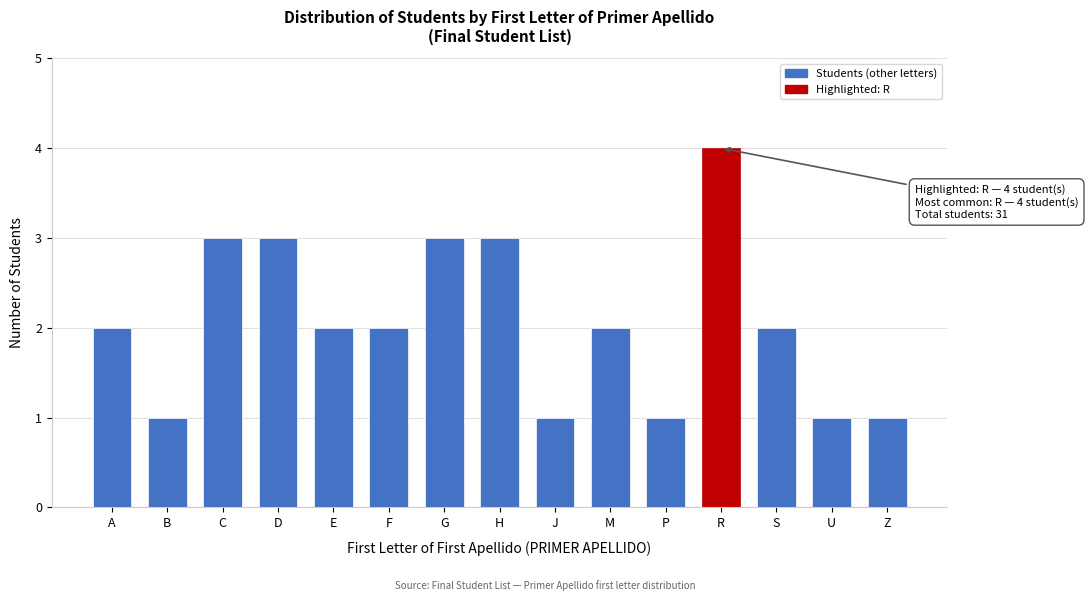

Reading left to right, list all the values displayed in this chart.

A=2	B=1	C=3	D=3	E=2	F=2	G=3	H=3	J=1	M=2	P=1	R=4	S=2	U=1	Z=1